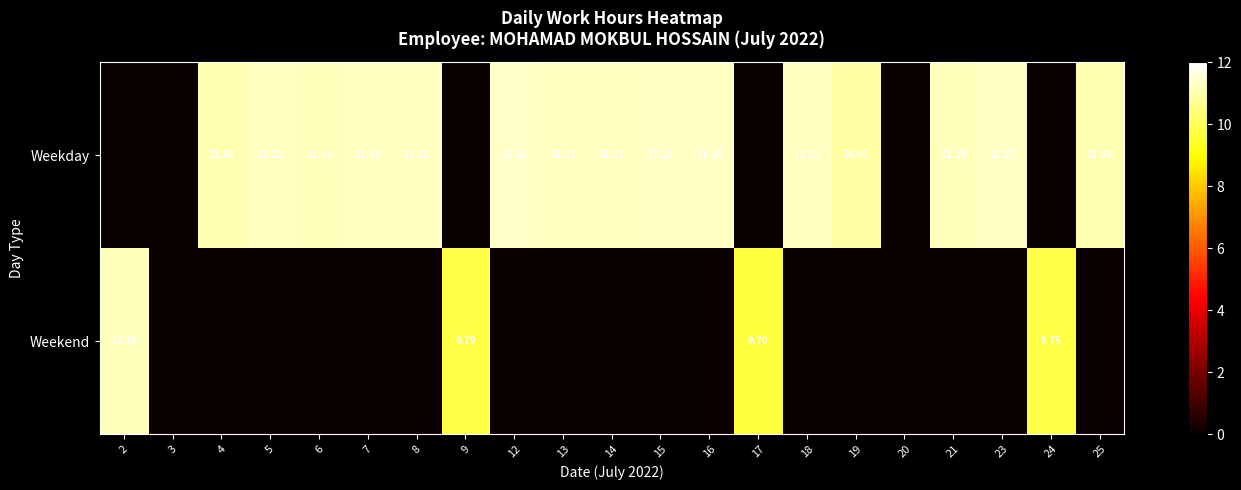

Which category has the lowest value across all series?

2